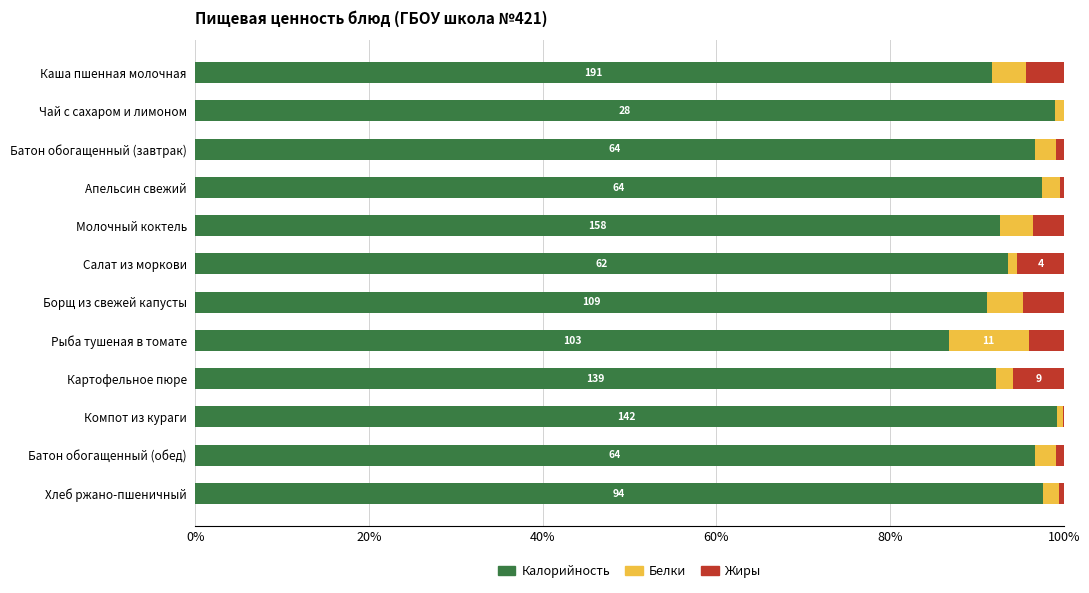

Is it true that Калорийность equals 160.5 at Салат из моркови?

False